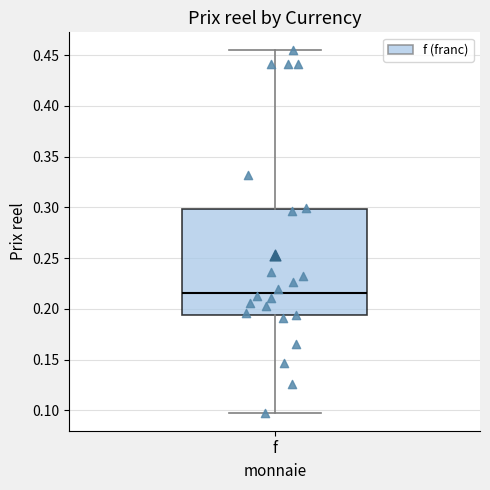

Read this box plot against the y-axis: the position of the median line, the range covered by the box, and the ends of both whiskers. The values are not printed on the chart, so give them approximately, as read against the axis.

median 0.215, box 0.195 to 0.300, whiskers 0.100 to 0.455